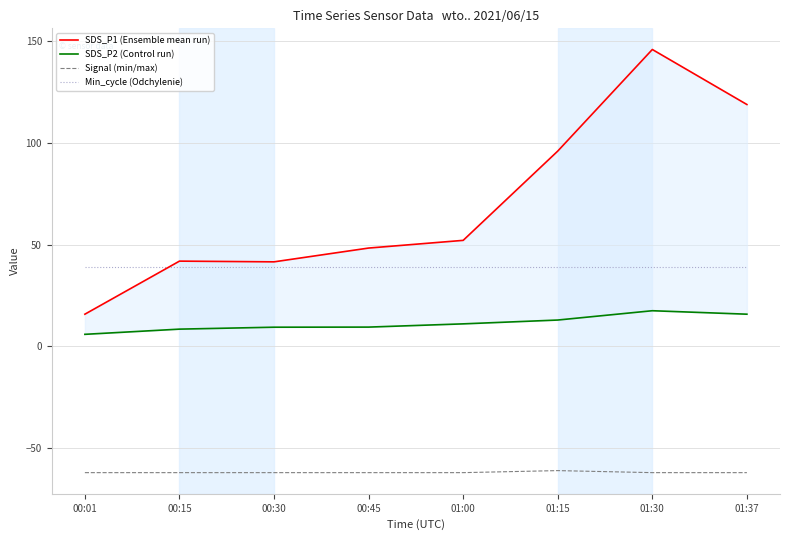

What is the value of the SDS_P2 (Control run) point at the 8th from the left?

15.8